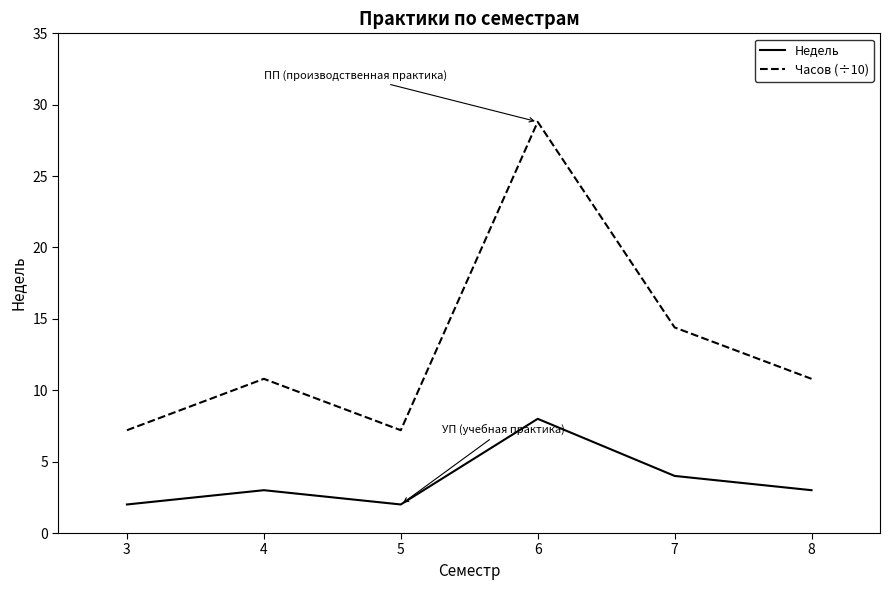

Reading left to right, what are all the values shown in this chart?

Недель: 2.0	3.0	2.0	8.0	4.0	3.0
Часов (÷10): 7.2	10.8	7.2	28.8	14.4	10.8